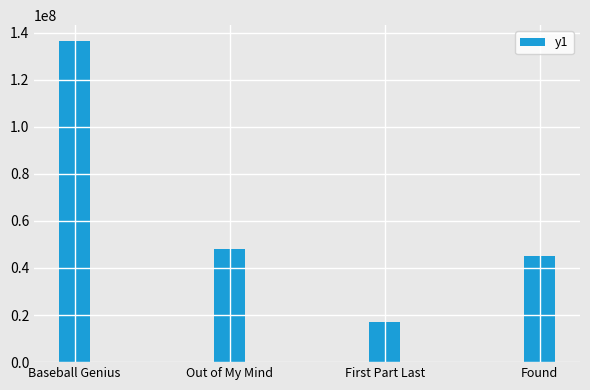

List the labels in order of value, largest first.

Baseball Genius, Out of My Mind, Found, First Part Last